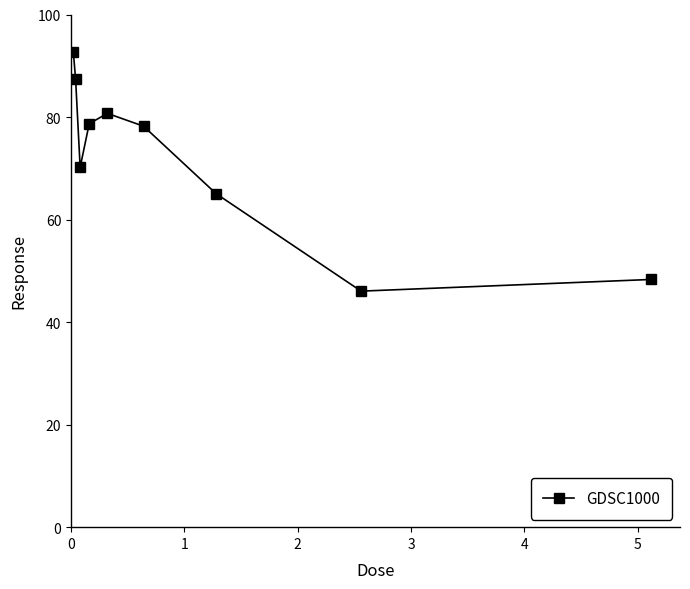

What is the difference between the maximum and minimum values?

46.6